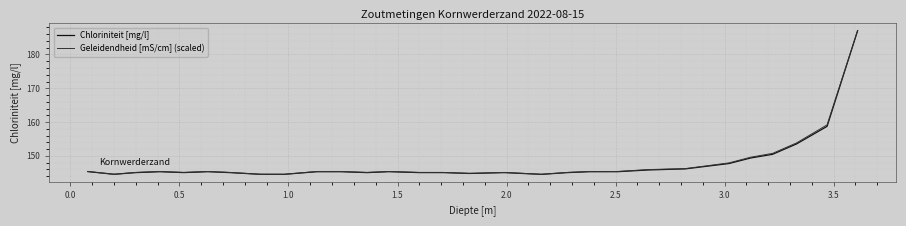

What is the maximum value for Chloriniteit [mg/l]?

187.1